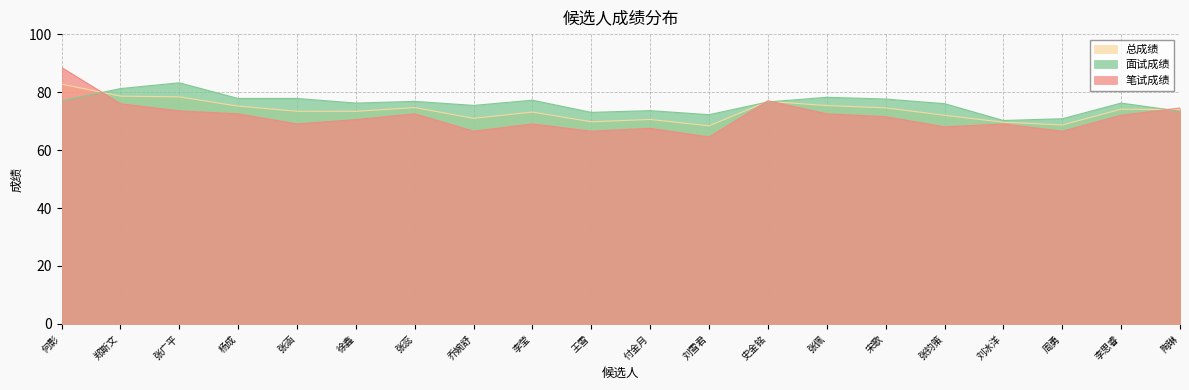

What is the difference between the maximum and minimum values in the 笔试成绩 series?

24.0